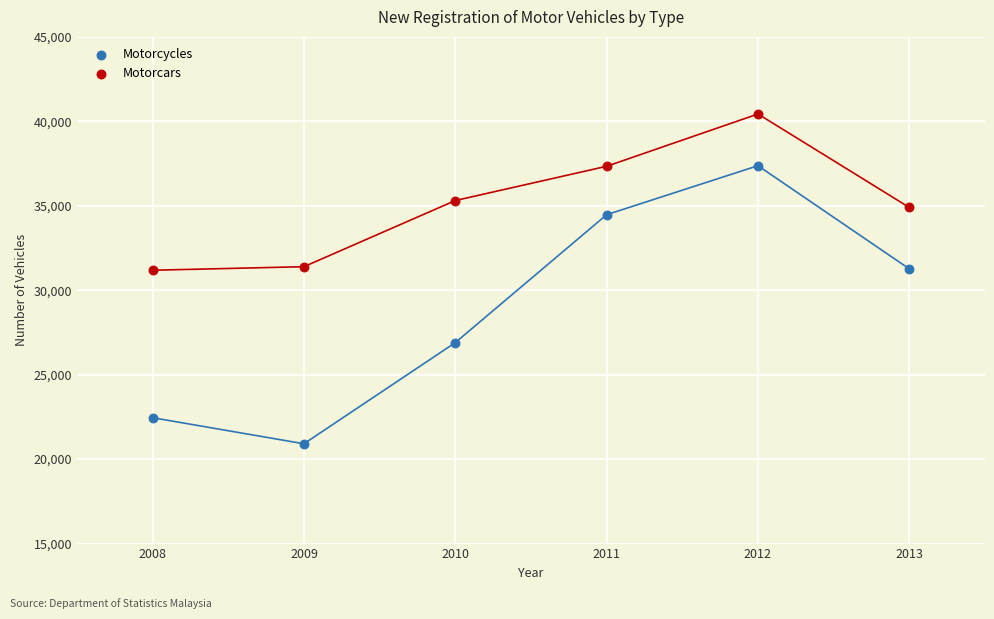

What is the X range (max minus min) for the scatter plot?

5